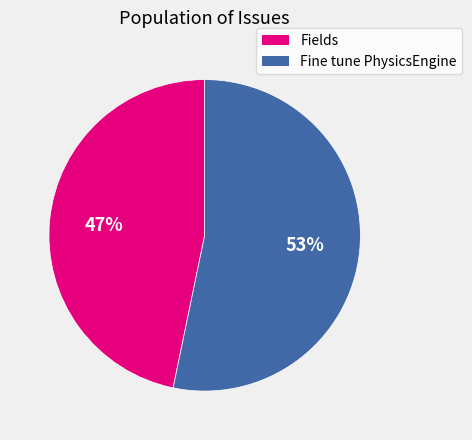

Which slice represents more than half of the pie?

Fine tune PhysicsEngine